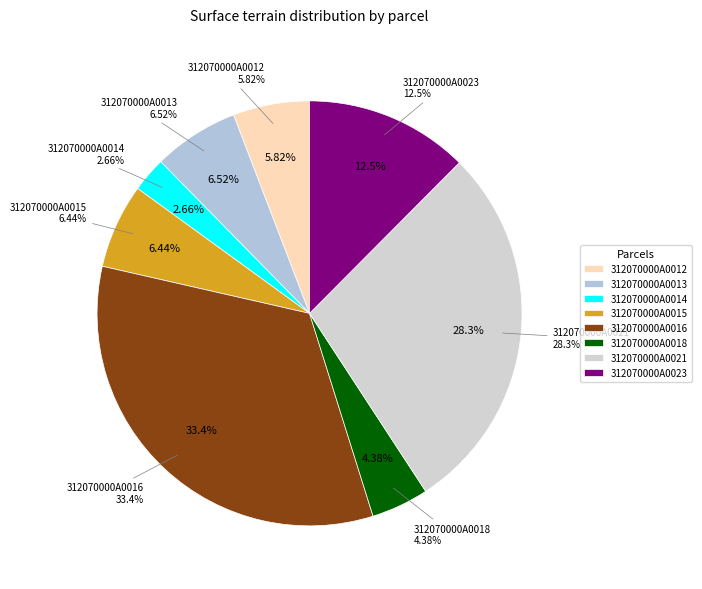

How many segments does this pie chart have?

8